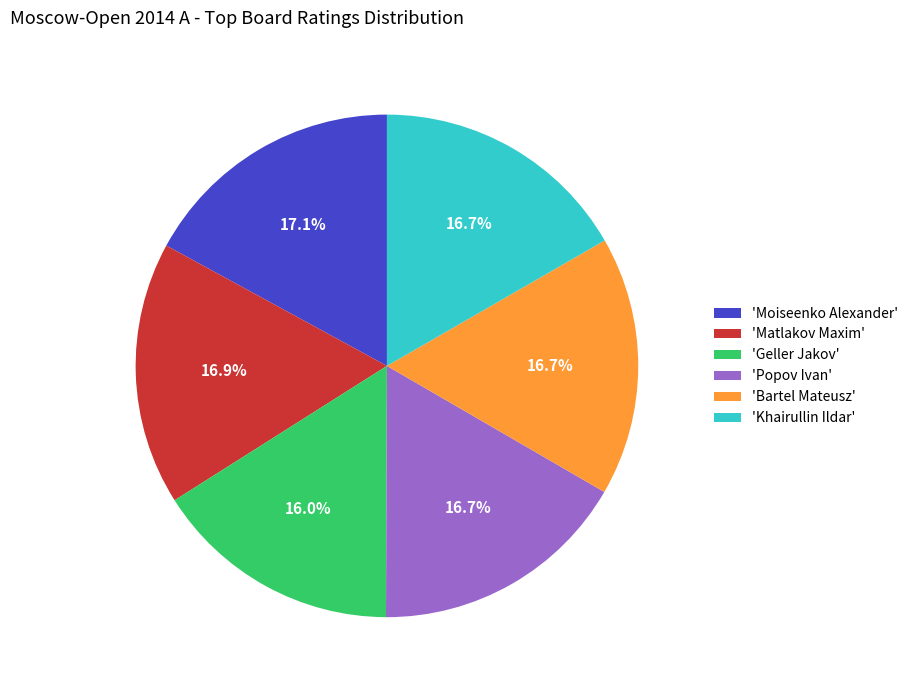

Which slice is the smallest?

'Geller Jakov'